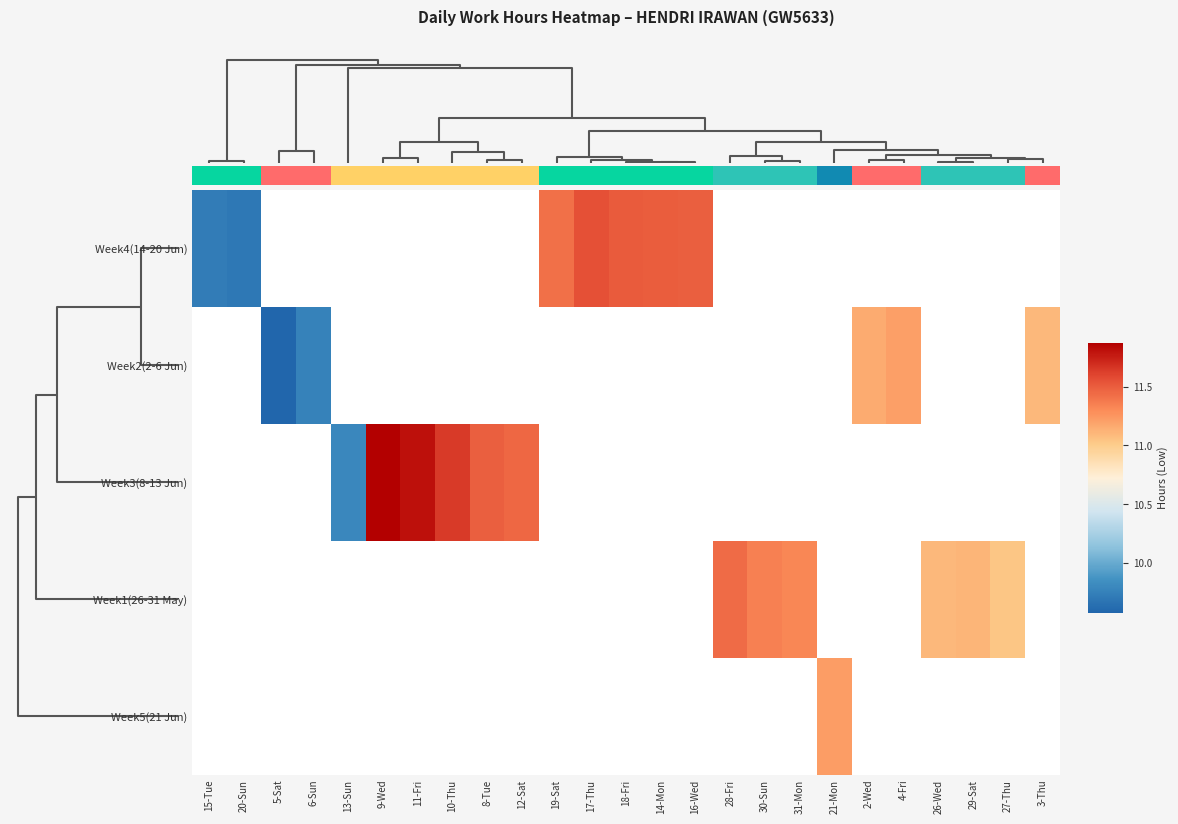

Between 12-Sat and 14-Mon, which is larger?

14-Mon